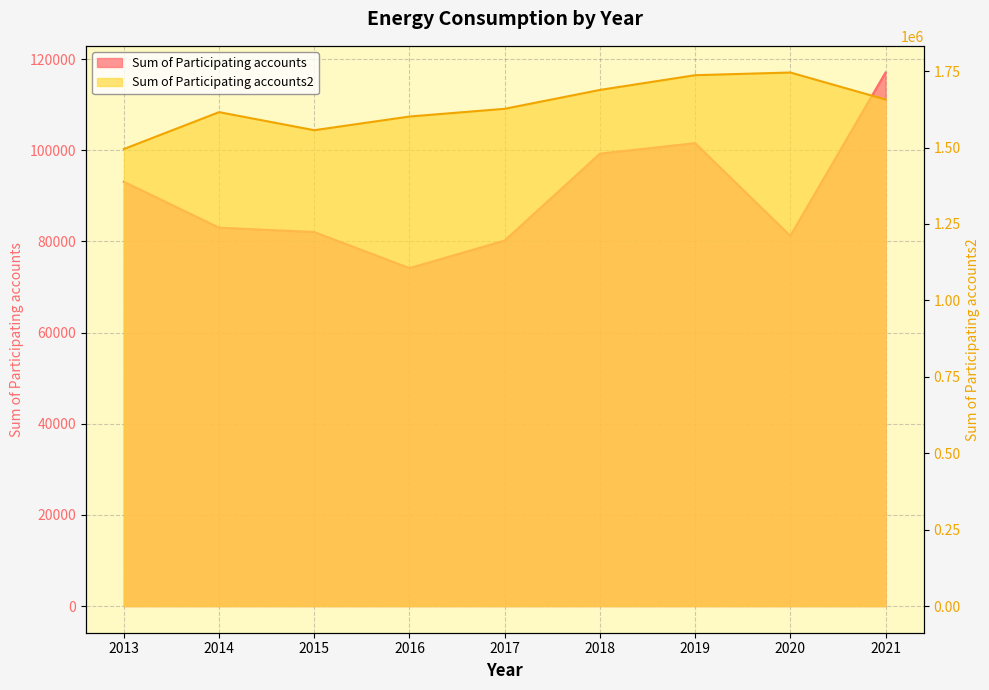

What is the sum of the Sum of Participating accounts values at 2018 and 2016?

173399